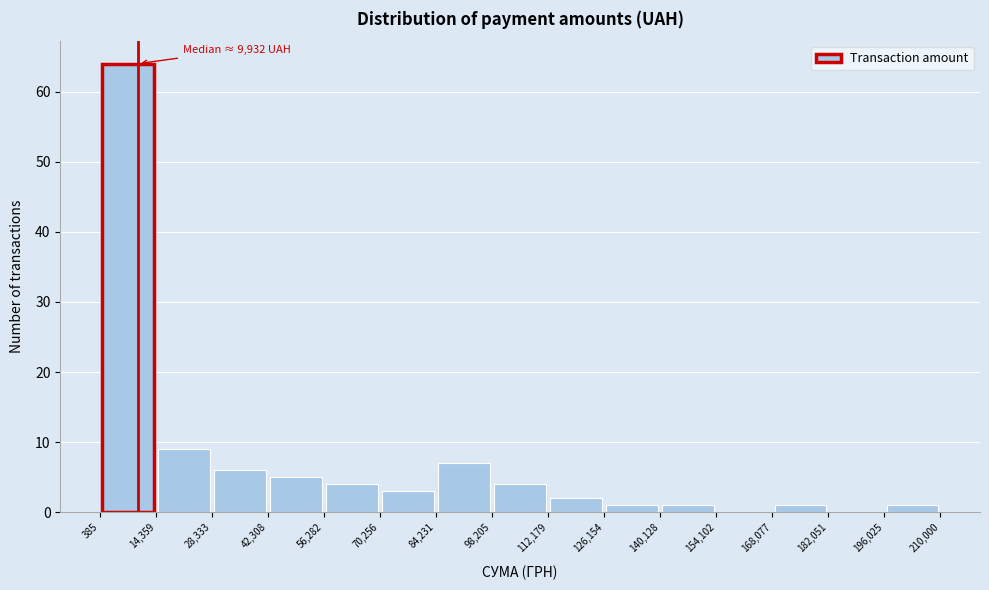

Which range on the x-axis has the tallest bar?

385 to 14,359